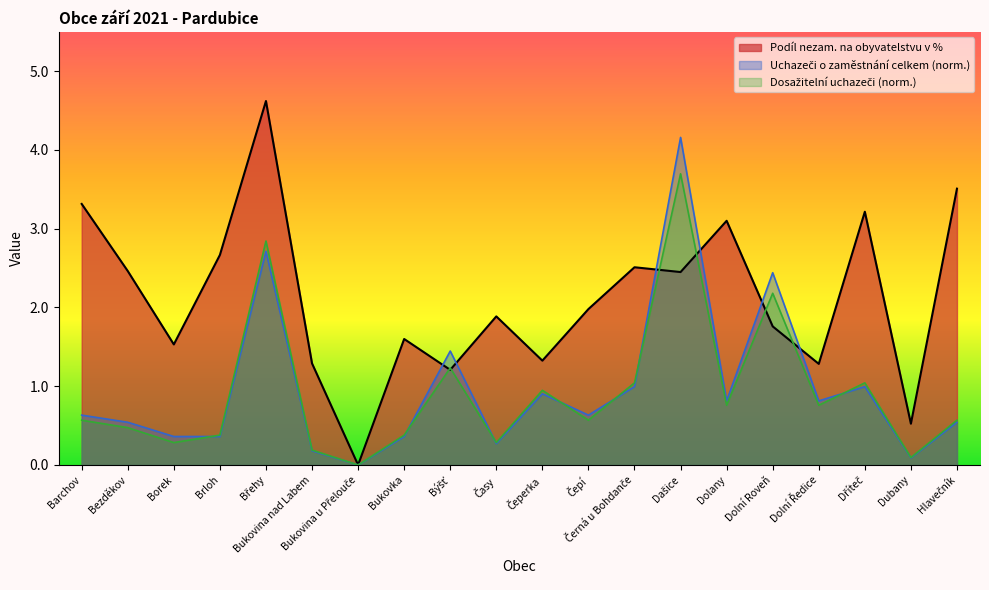

What is the difference between the highest and lowest values at Hlavečník?

3.0